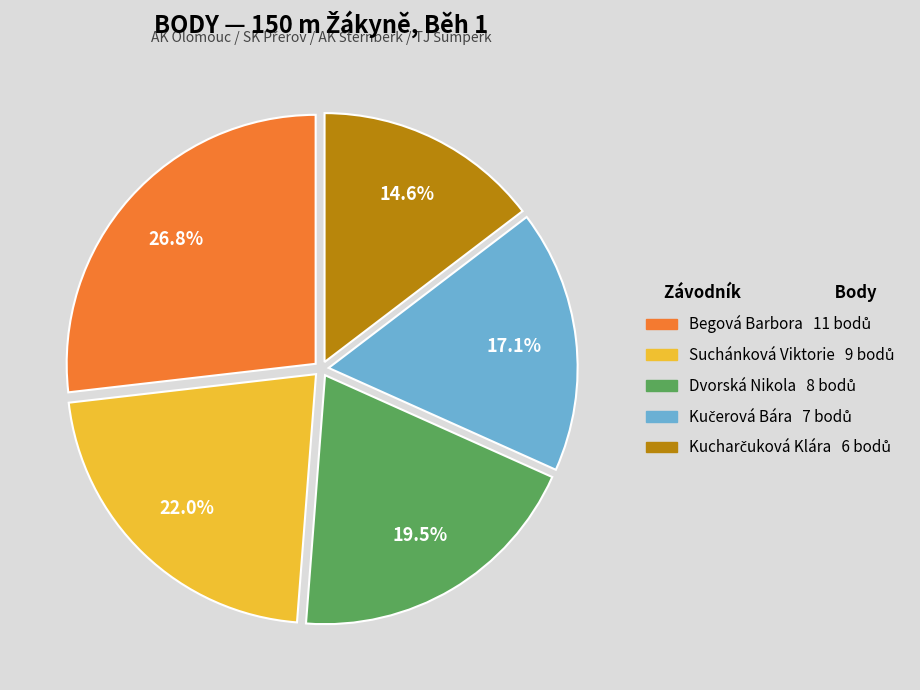

To the nearest percent, what is the average slice percentage?

20%